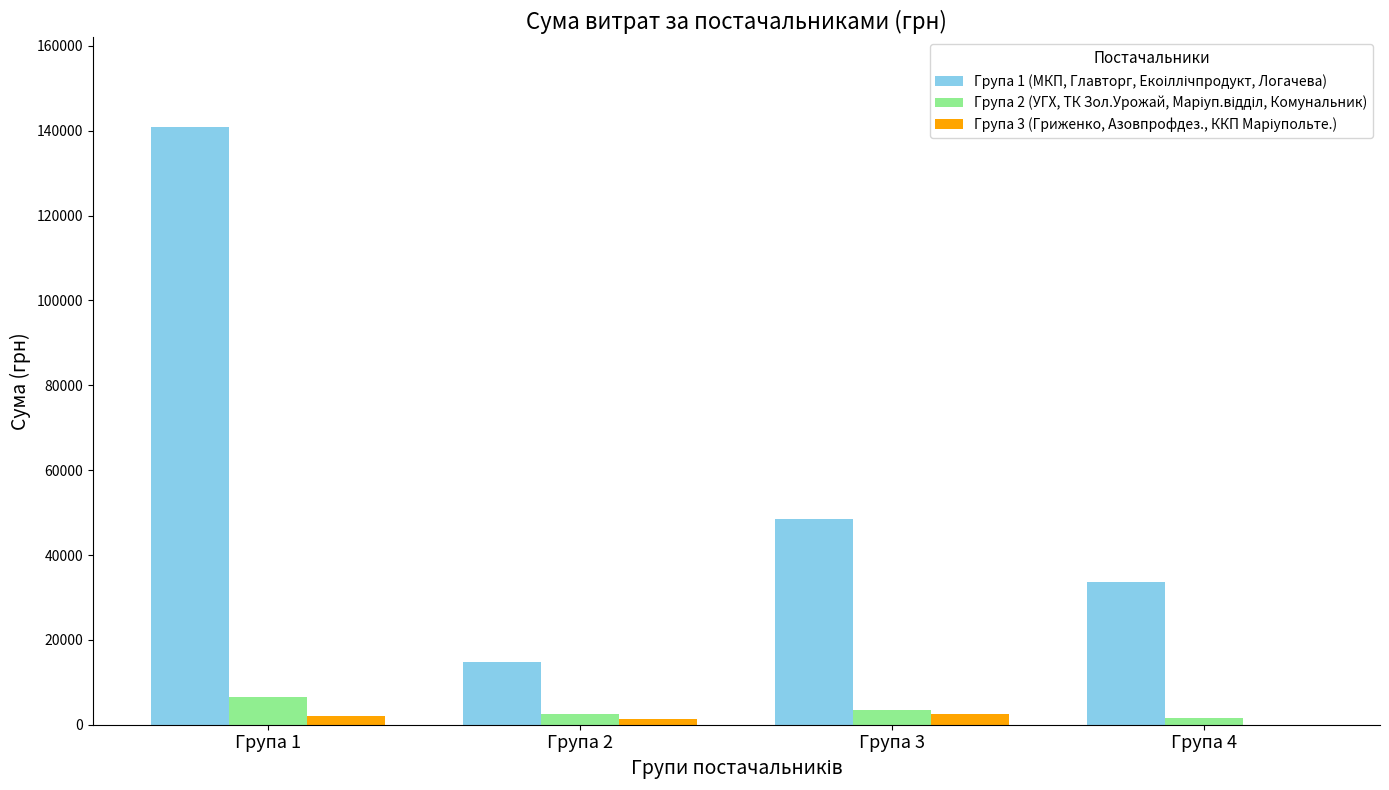

Are the bars horizontal?

No